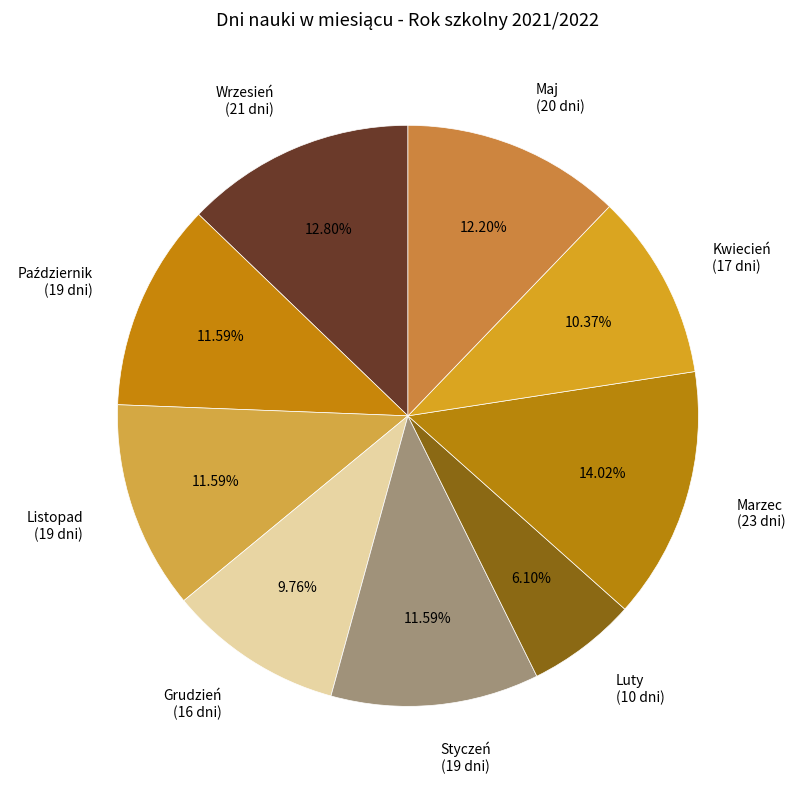

True or false: Marzec accounts for 14% of the total.

True